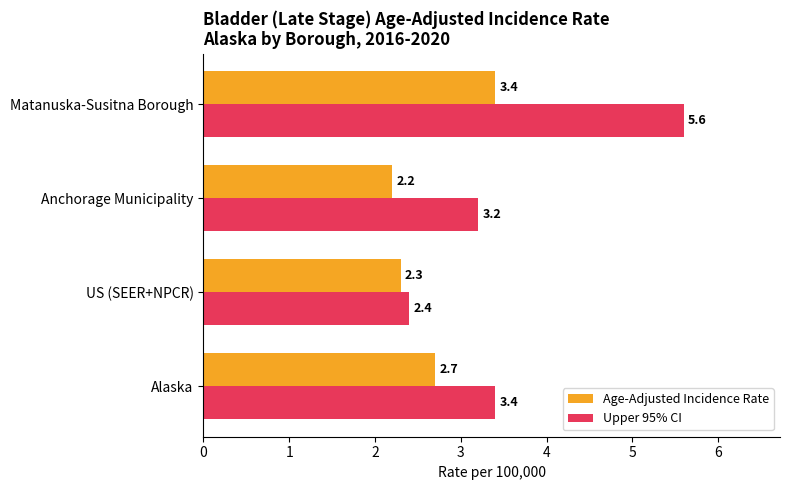

What is the difference between the maximum and minimum values in the Age-Adjusted Incidence Rate series?

1.2